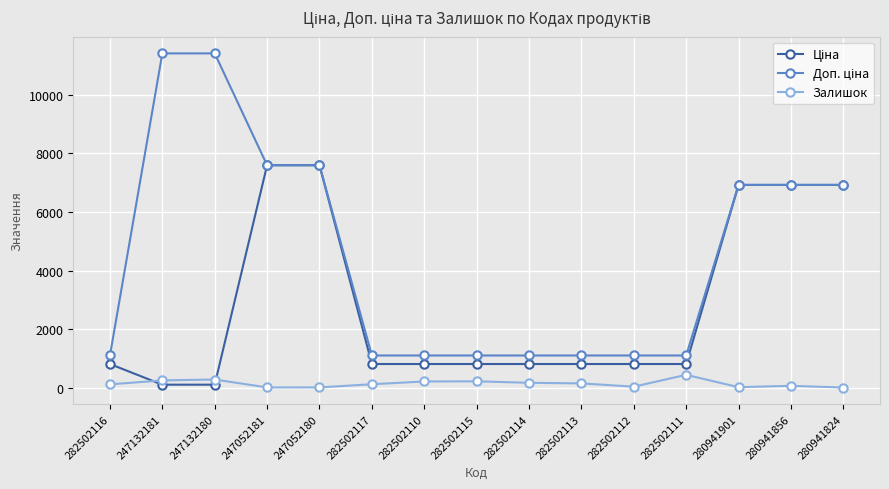

What is the maximum value shown in the chart?

11410.0